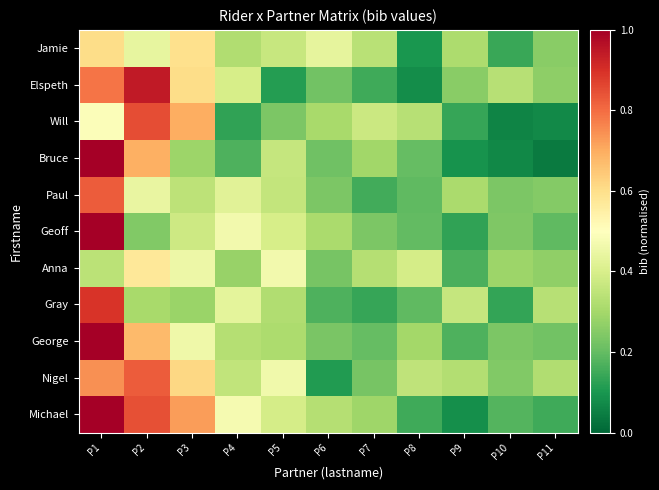

Between P6 and P7, which is larger?

P6